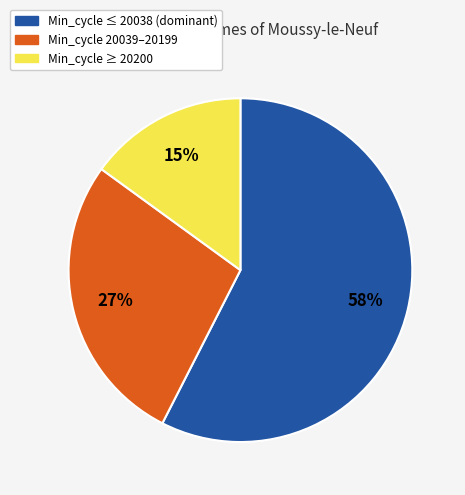

Is there a majority slice in this chart?

Yes